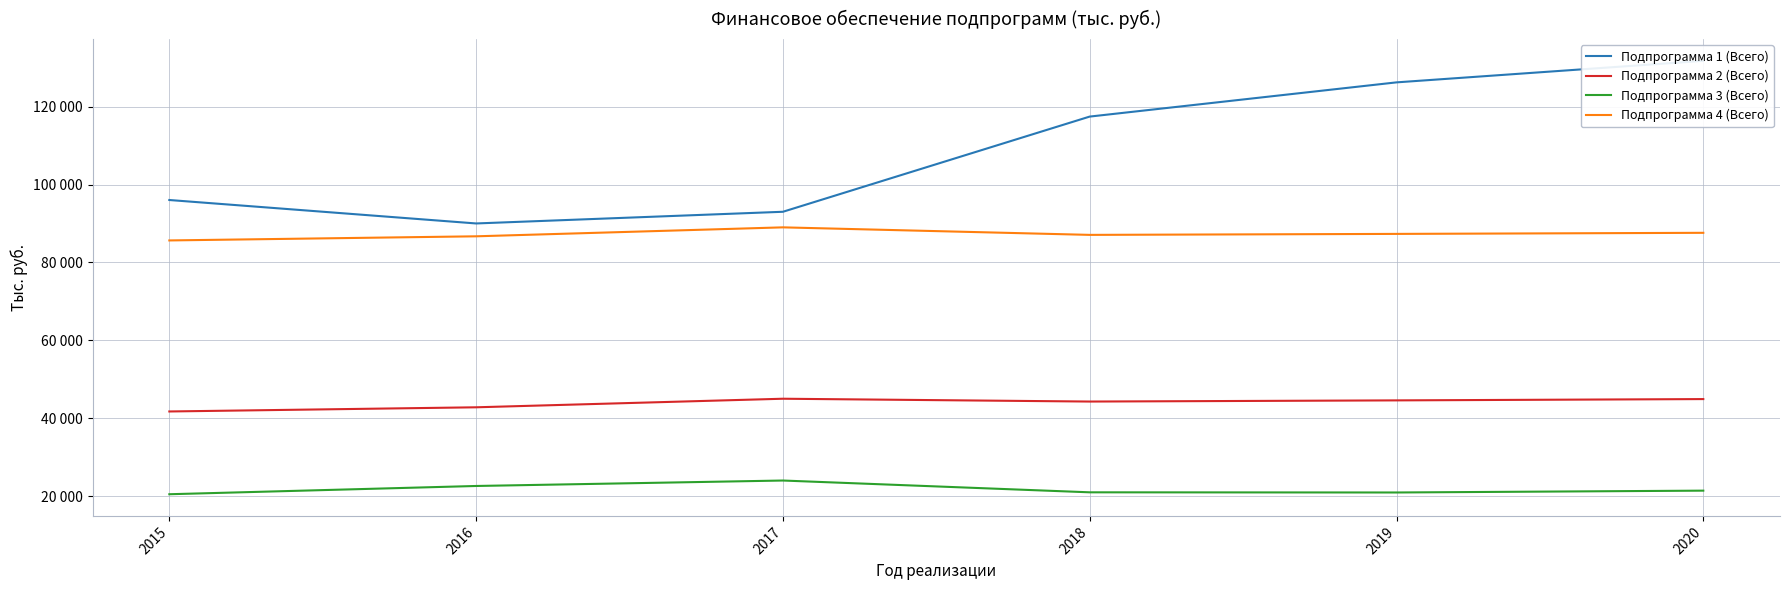

What is the lowest value of the Подпрограмма 3 (Всего) series?

20481